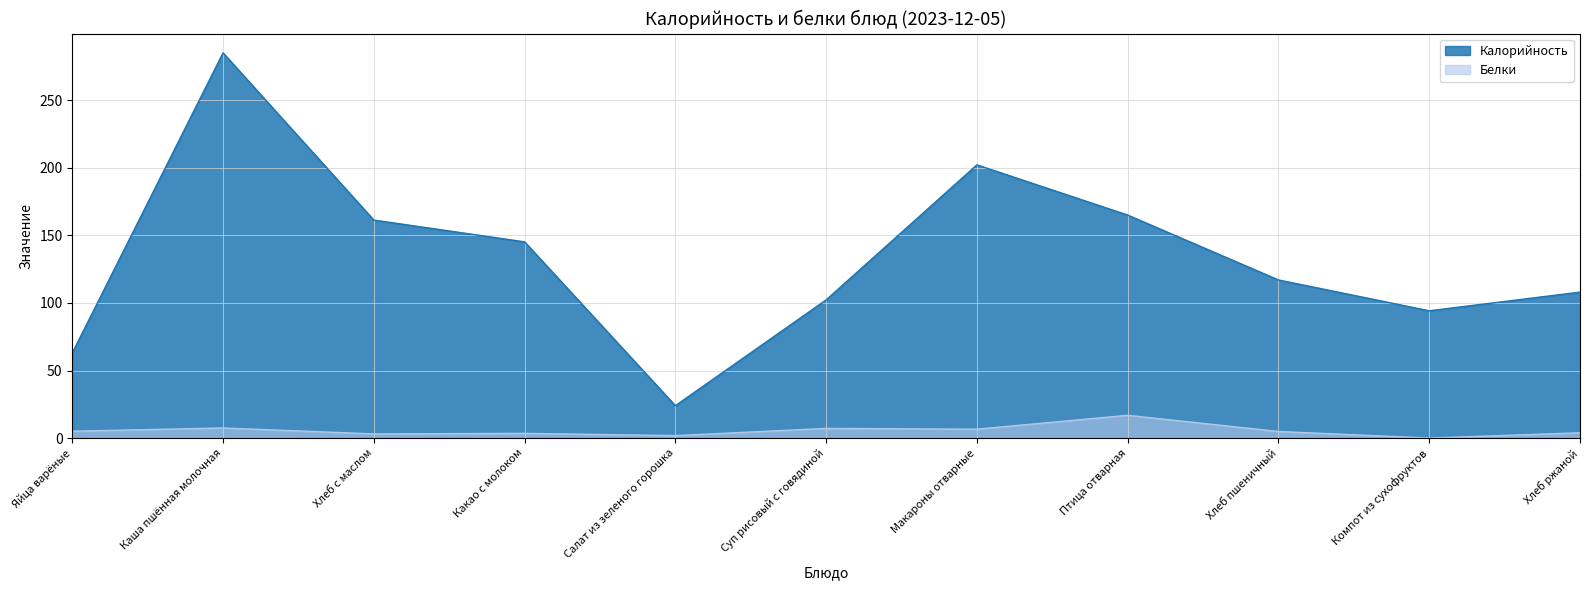

Reading left to right, transcribe all the data shown in this chart.

Калорийность: Яйца варёные=63.0	Каша пшённая молочная=285.0	Хлеб с маслом=161.3	Какао с молоком=145.2	Салат из зеленого горошка=24.0	Суп рисовый с говядиной=102.3	Макароны отварные=202.1	Птица отварная=165.0	Хлеб пшеничный=117.0	Компот из сухофруктов=94.2	Хлеб ржаной=108.0
Белки: Яйца варёные=5.1	Каша пшённая молочная=7.5	Хлеб с маслом=3.1	Какао с молоком=3.5	Салат из зеленого горошка=1.9	Суп рисовый с говядиной=7.2	Макароны отварные=6.6	Птица отварная=16.9	Хлеб пшеничный=4.9	Компот из сухофруктов=0.0	Хлеб ржаной=4.0